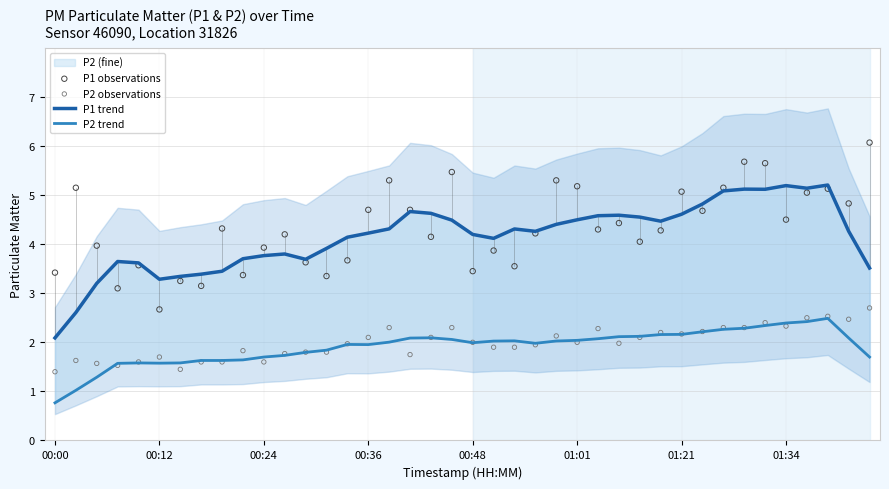

At which category is the sum across all series the highest?

34